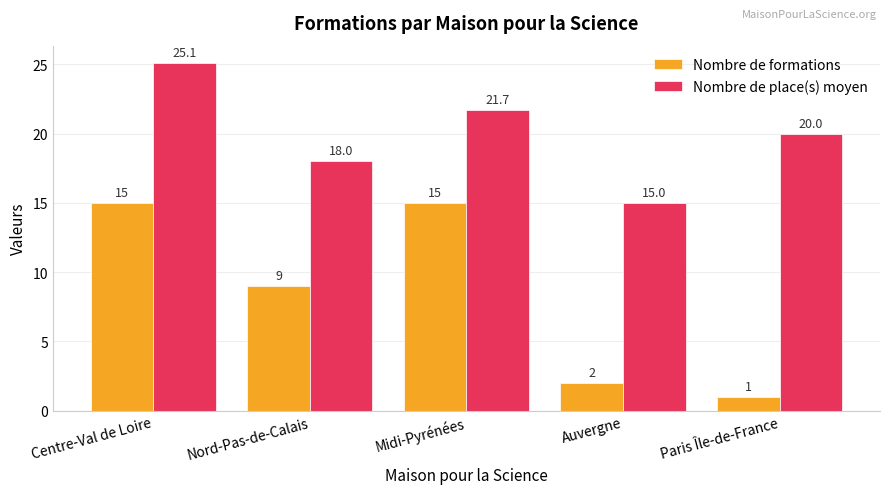

How many data points does each series have?

5